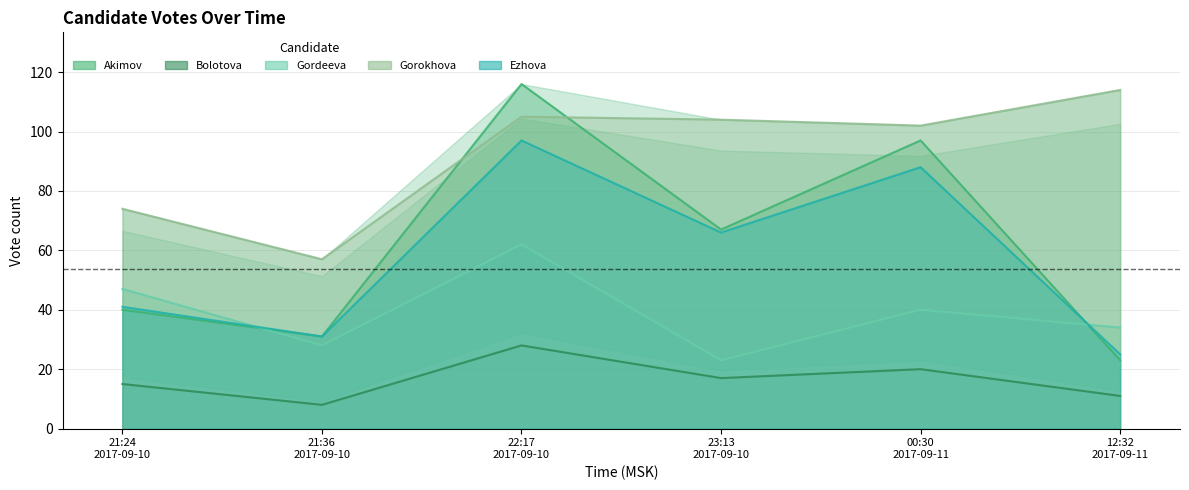

What value does the Ezhova series have at 22:17 2017-09-10?

97